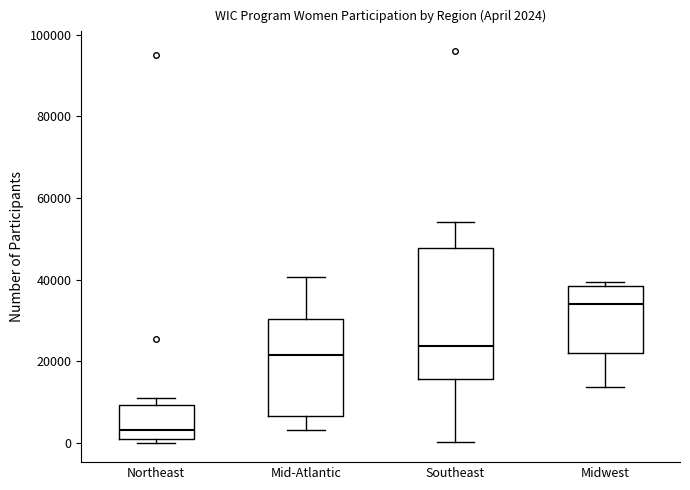

Comparing the boxes themselves (not the whiskers), which one is the tallest?

Southeast